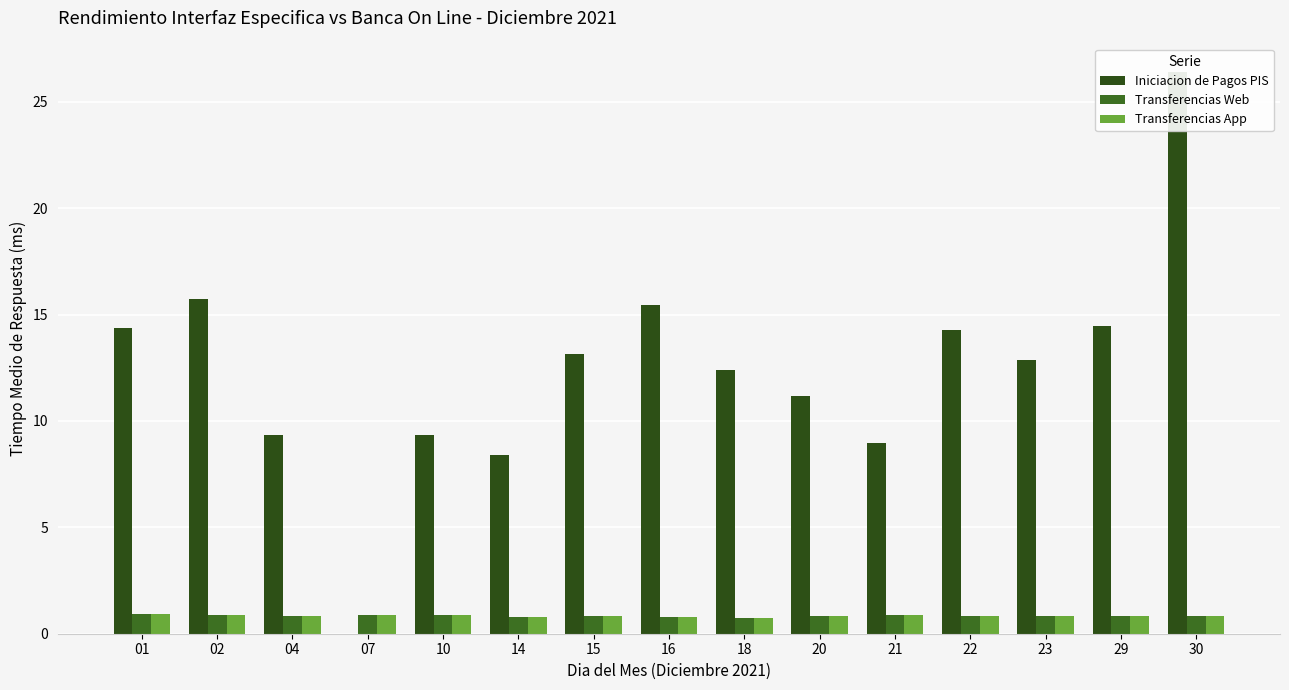

What is the value of the Transferencias App bar at the 14th from the left?

0.8